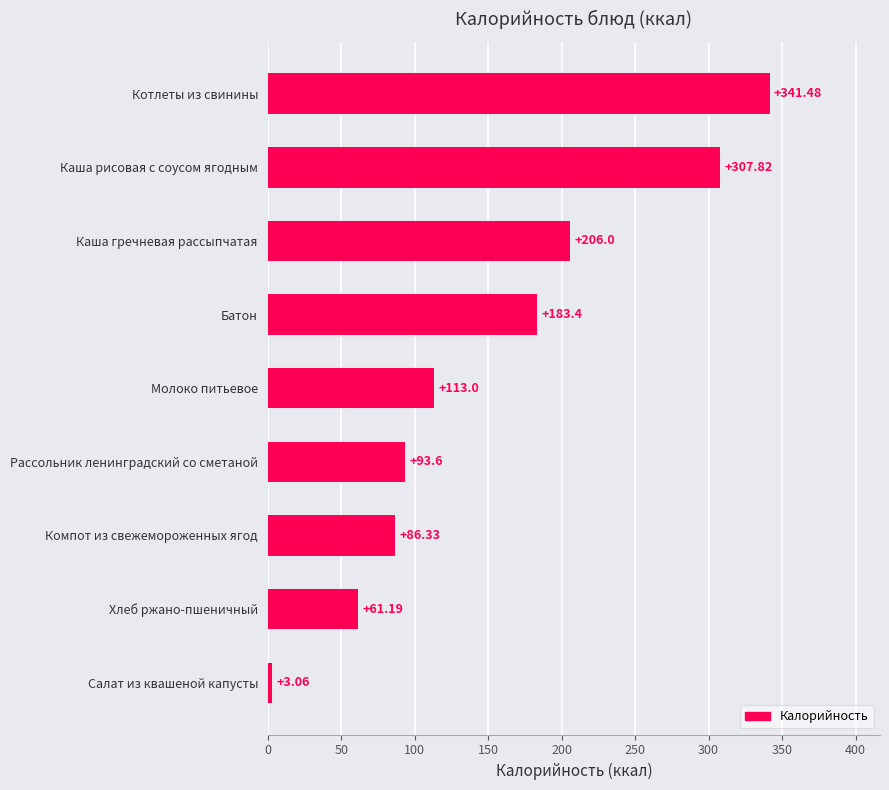

Rank the categories by value from lowest to highest.

Салат из квашеной капусты, Хлеб ржано-пшеничный, Компот из свежемороженных ягод, Рассольник ленинградский со сметаной, Молоко питьевое, Батон, Каша гречневая рассыпчатая, Каша рисовая с соусом ягодным, Котлеты из свинины